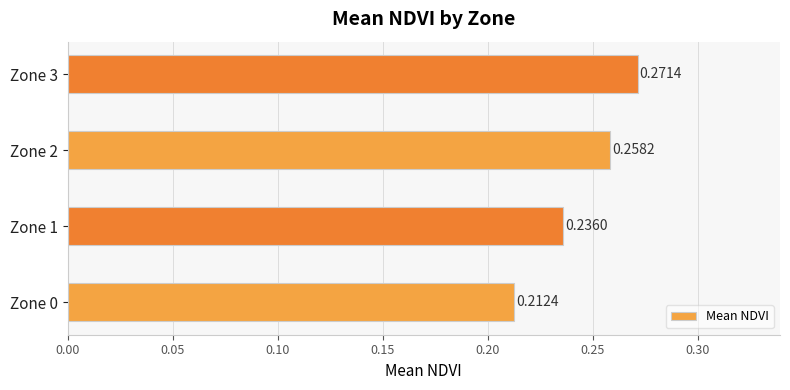

How many values are between 0 and 1?

4